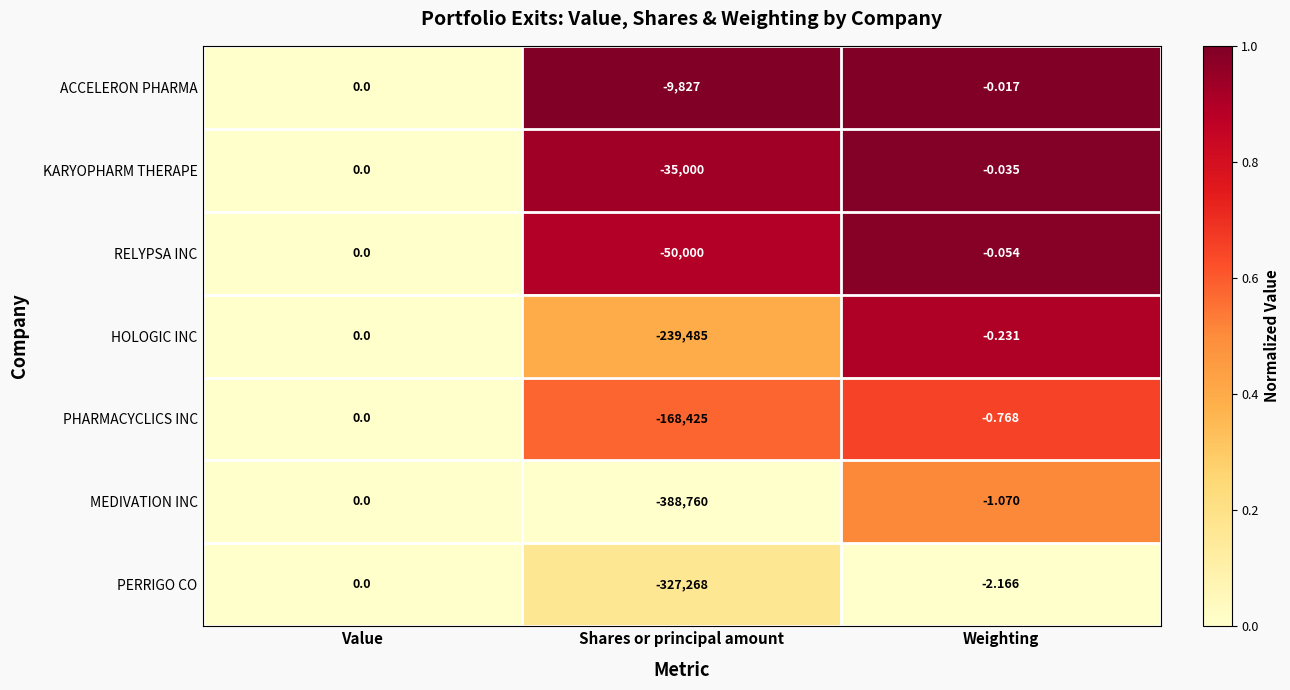

Which series has the largest total across all categories?

ACCELERON PHARMA